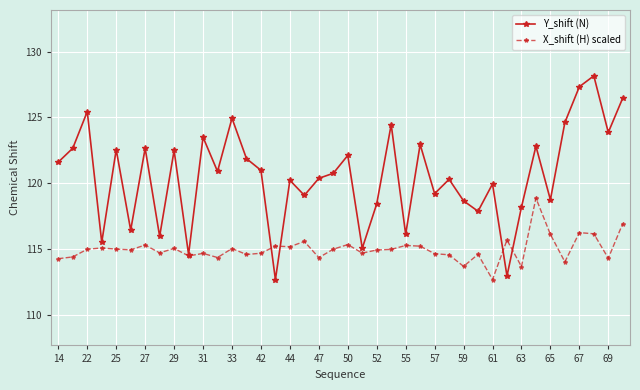

Rank the series by their maximum value, from lowest to highest.

X_shift (H) scaled, Y_shift (N)